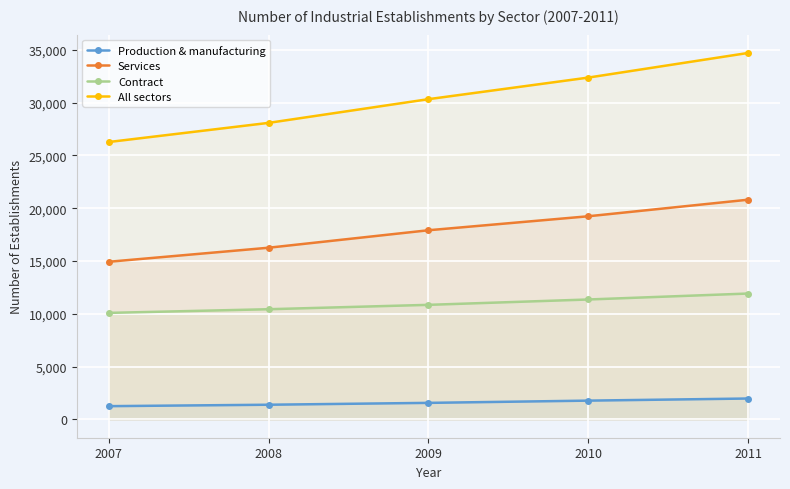

Where is Services nearest to the value 17861?

2009